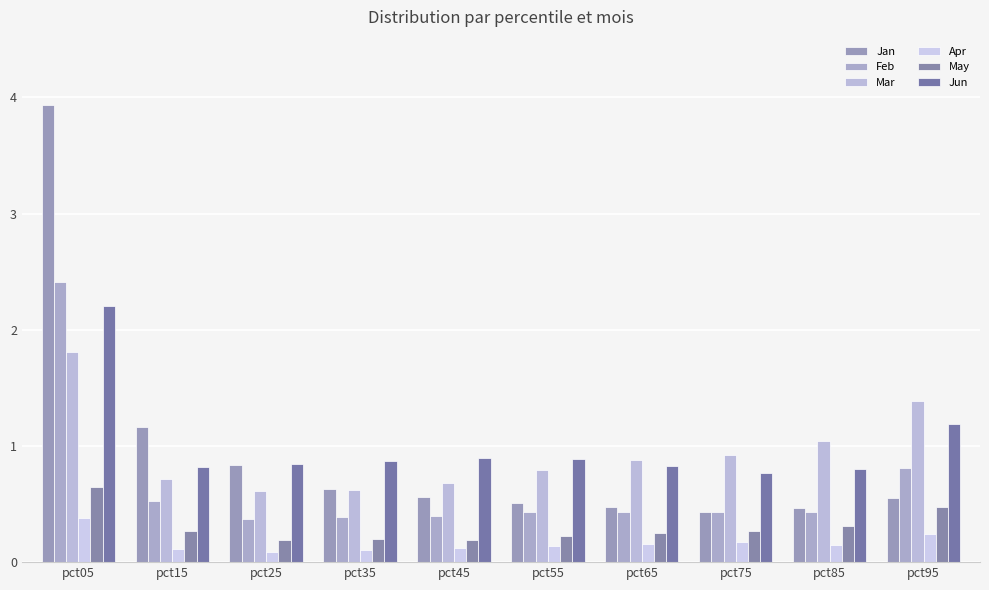

List the labels in order of Apr value, smallest first.

pct25, pct35, pct15, pct45, pct55, pct85, pct65, pct75, pct95, pct05